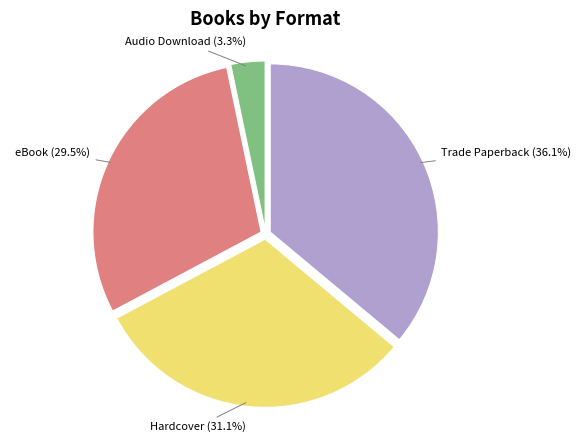

Is there any slice that represents more than half of the pie?

No